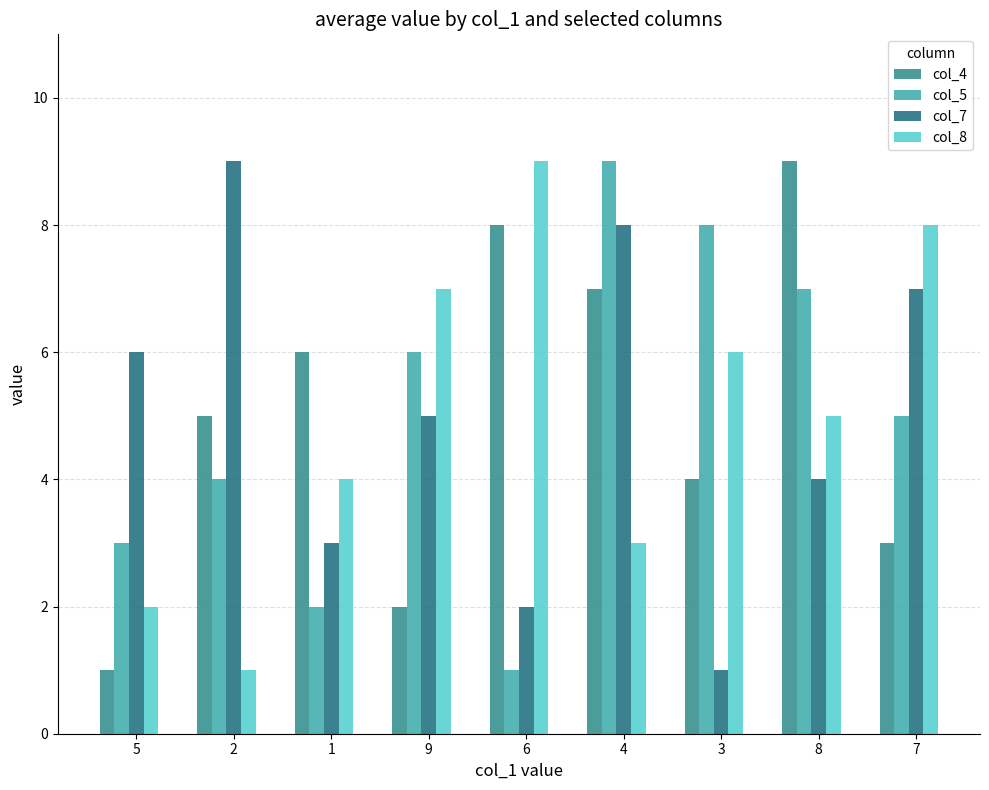

Rank the categories by col_7 value from highest to lowest.

2, 4, 7, 5, 9, 8, 1, 6, 3